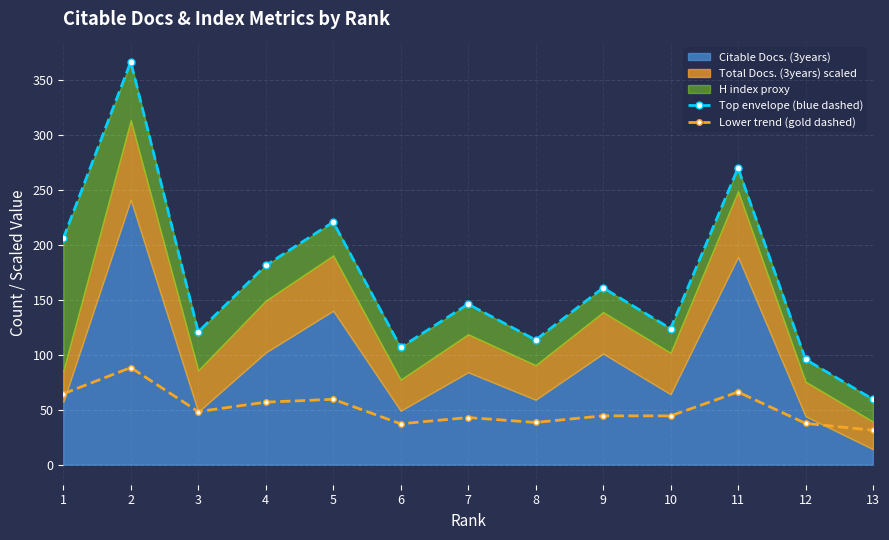

Is it true that Lower trend (gold dashed) equals 31.2 at 13?

True